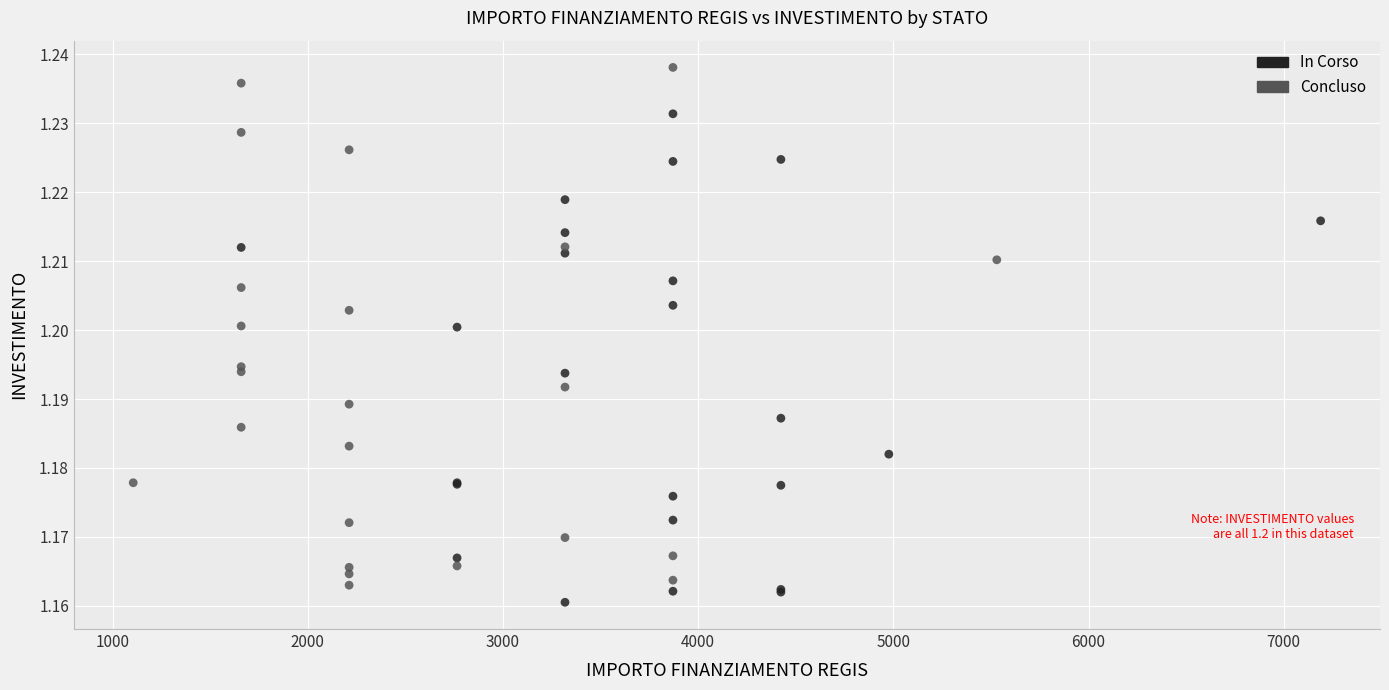

Which series has the widest spread of Y values?

Concluso